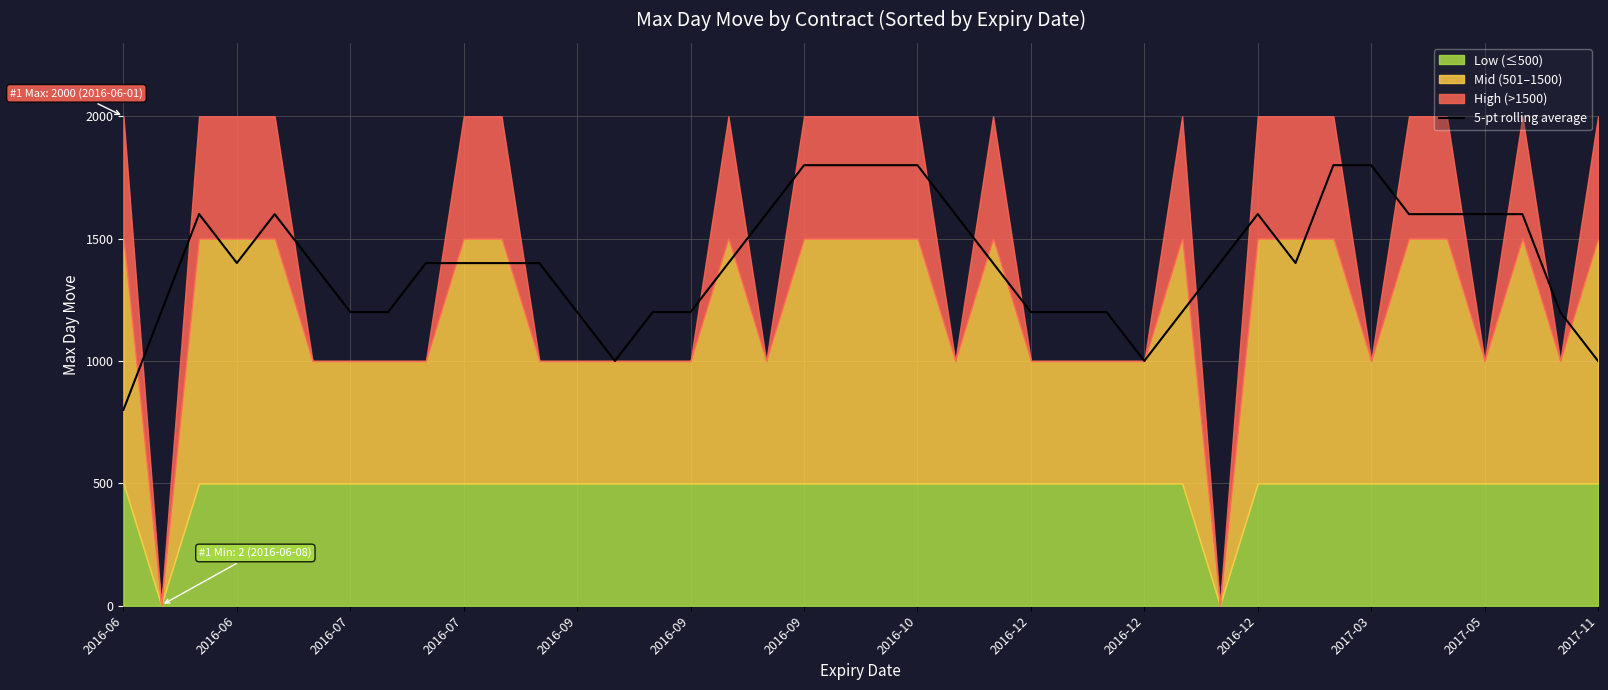

True or false: there are more than 2 points higher than both neighbors.

True